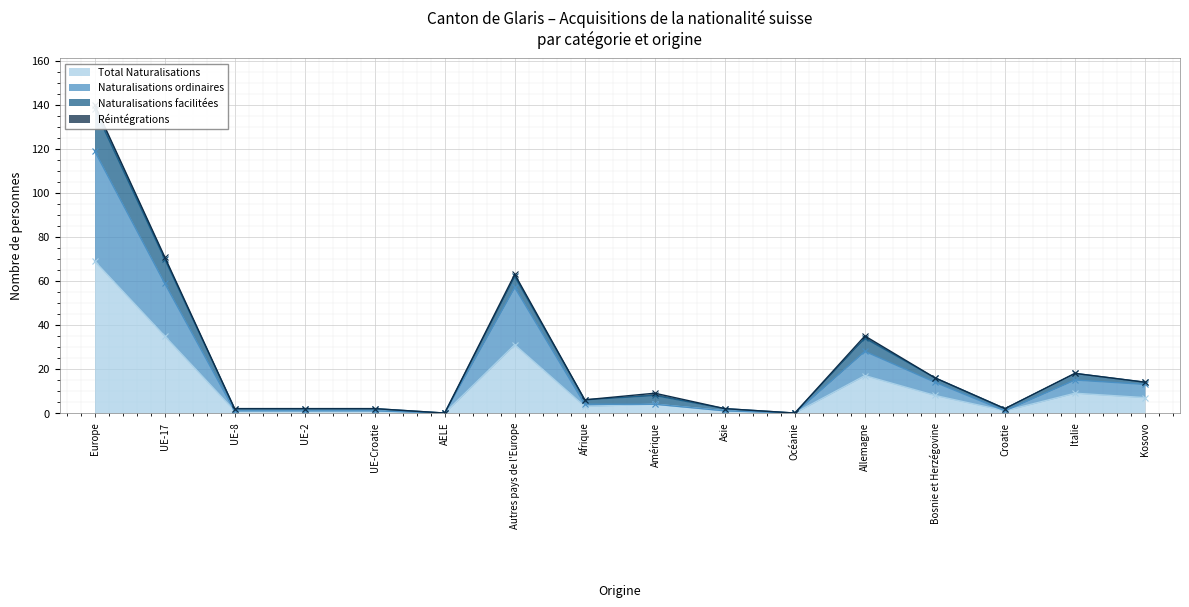

At which label does Total Naturalisations reach its peak?

Europe